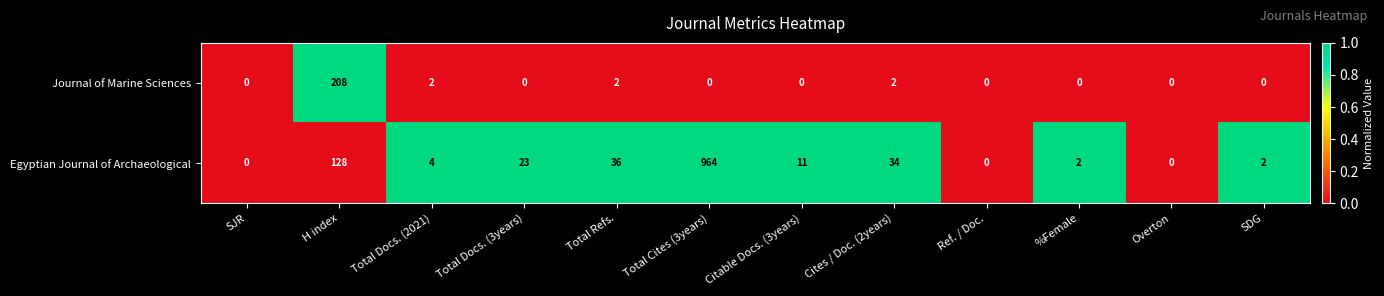

At which label does Egyptian Journal of Archaeological first exceed 11?

H index